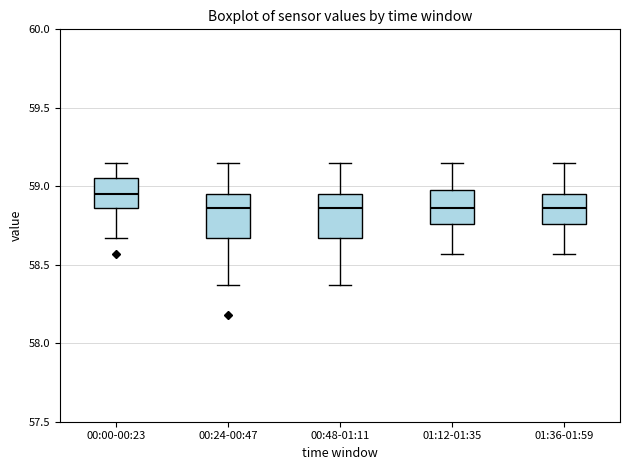

Where does the lower whisker of the box for 00:24-00:47 end on the y-axis? The values are not printed on the chart, so give them approximately, as read against the axis.

58.35